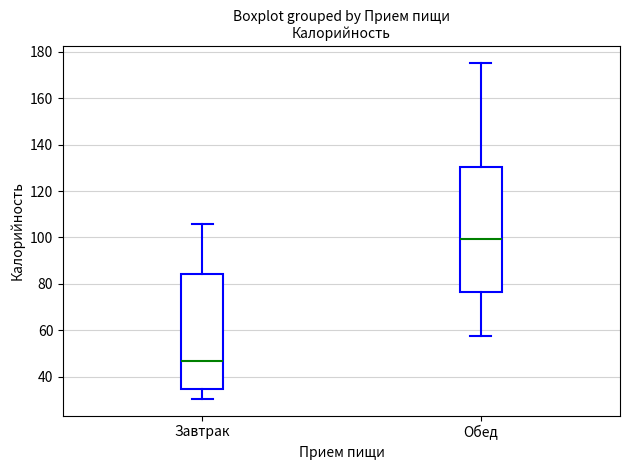

Reading left to right, transcribe this box plot: for each box, give where its median line is, the range the box spans, and where its two whiskers end, as read against the y-axis. The values are not printed on the chart, so give them approximately, as read against the axis.

Завтрак: median 46, box 34 to 84, whiskers 30 to 106
Обед: median 100, box 76 to 130, whiskers 58 to 176